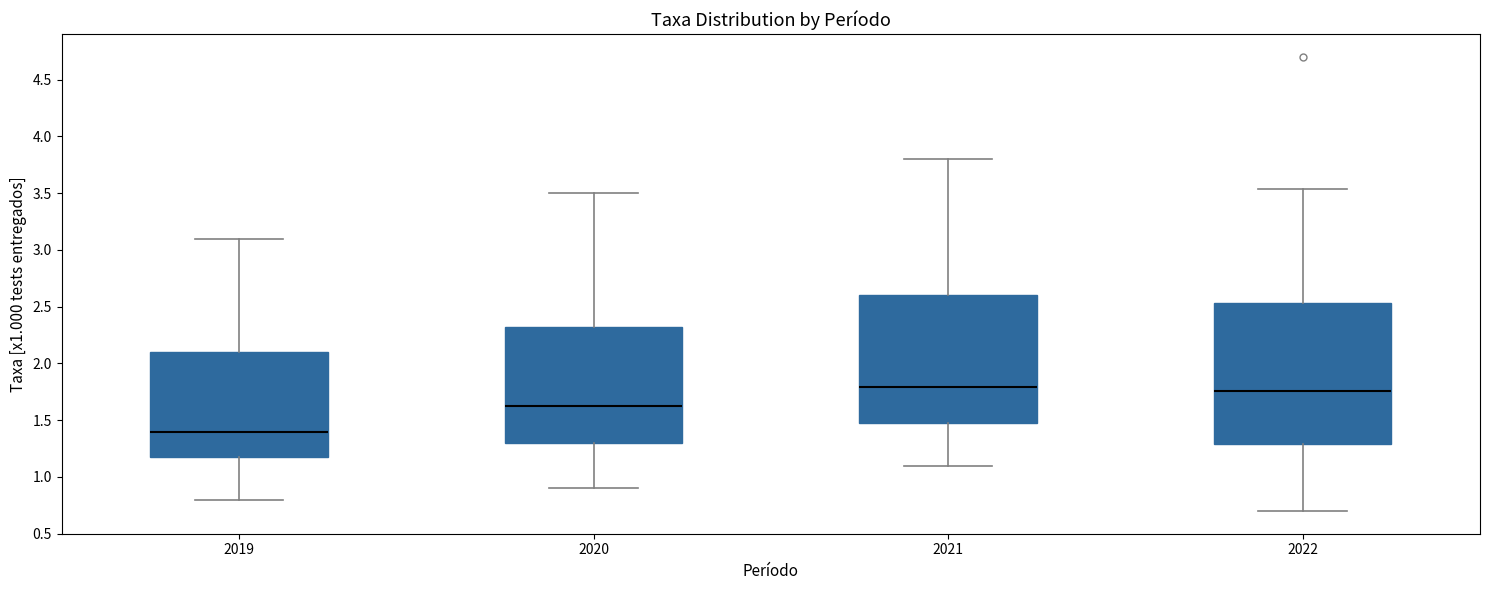

Reading left to right, transcribe this box plot: for each box, give where its median line is, the range the box spans, and where its two whiskers end, as read against the y-axis. The values are not printed on the chart, so give them approximately, as read against the axis.

2019: median 1.40, box 1.20 to 2.10, whiskers 0.80 to 3.10
2020: median 1.65, box 1.30 to 2.35, whiskers 0.90 to 3.50
2021: median 1.80, box 1.50 to 2.60, whiskers 1.10 to 3.80
2022: median 1.75, box 1.30 to 2.55, whiskers 0.70 to 3.55